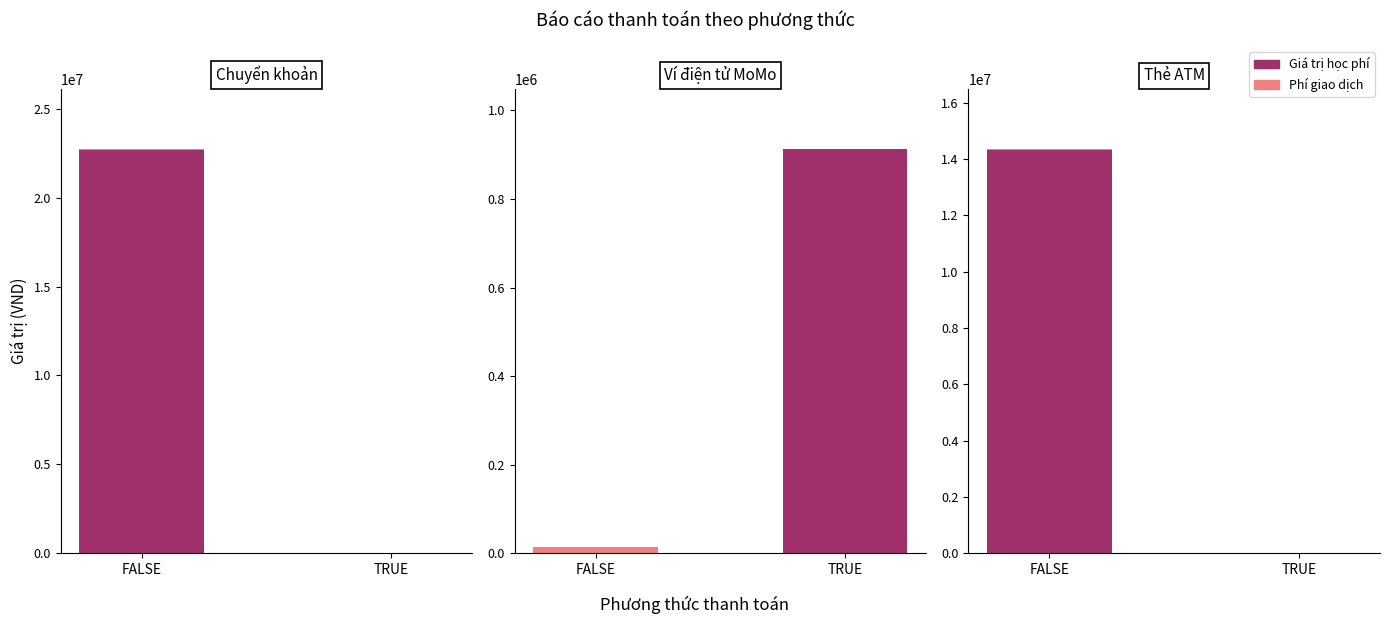

Rank the series by their average value, from lowest to highest.

Phí, Giá trị học phí